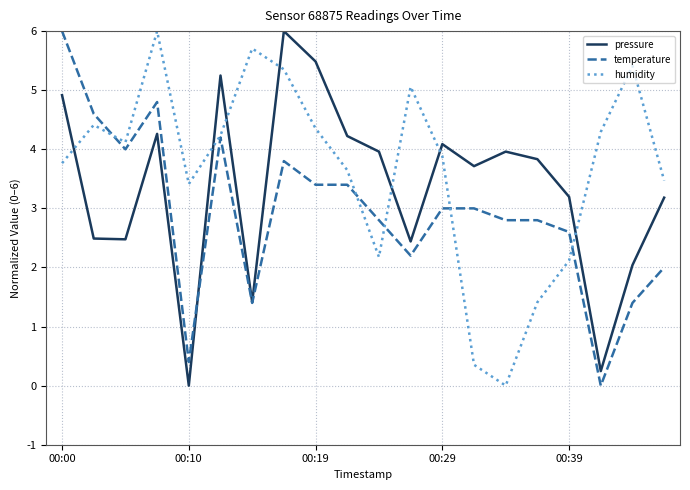

List the series in order of their overall mean, highest first.

humidity, pressure, temperature